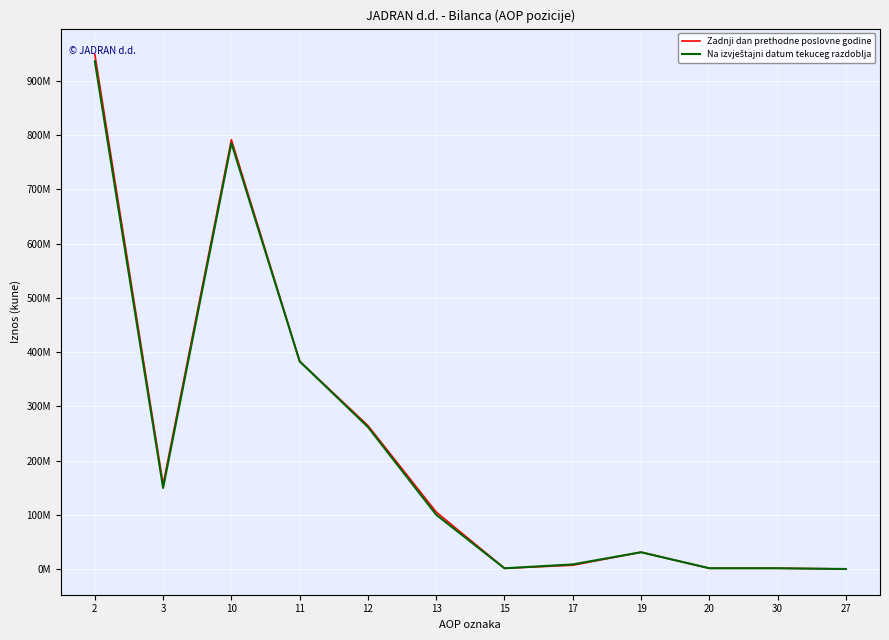

Where does the Na izvještajni datum tekuceg razdoblja series first go above 100051645?

2